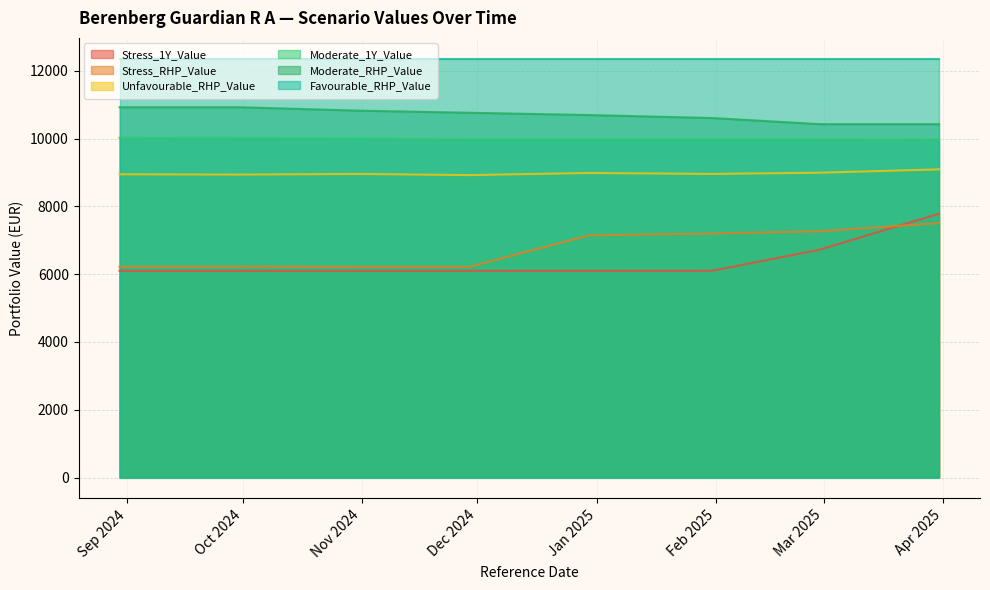

What is the label of the 7th point from the left?

2025-02-28